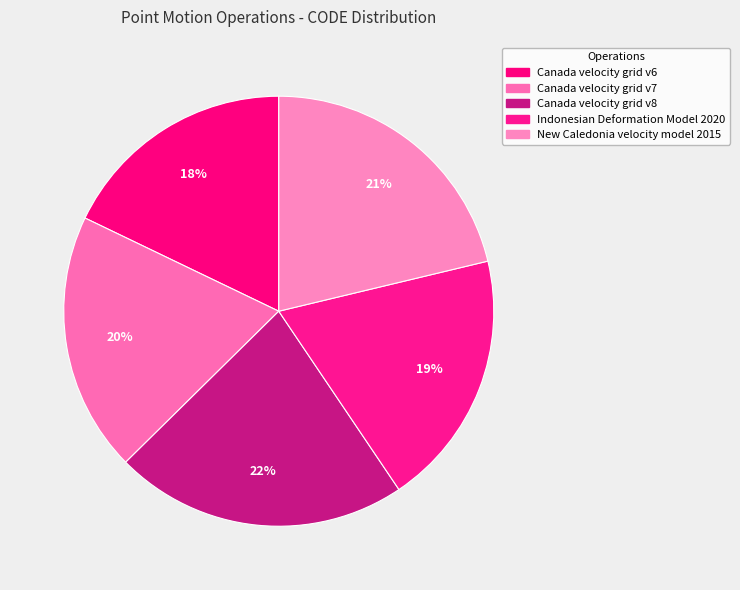

What is the ratio of the value at New Caledonia velocity model 2015 to the value at Canada velocity grid v8?

1.0